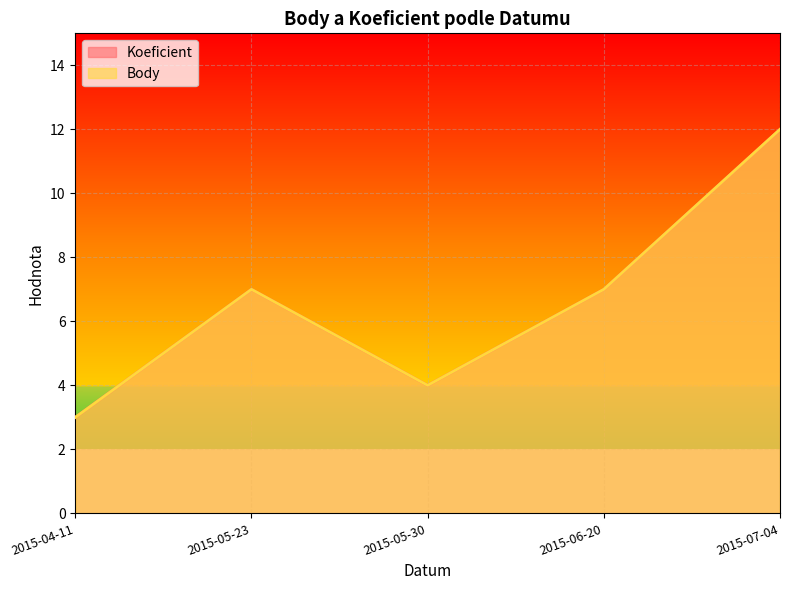

How many interior local peaks does the Body series have?

1